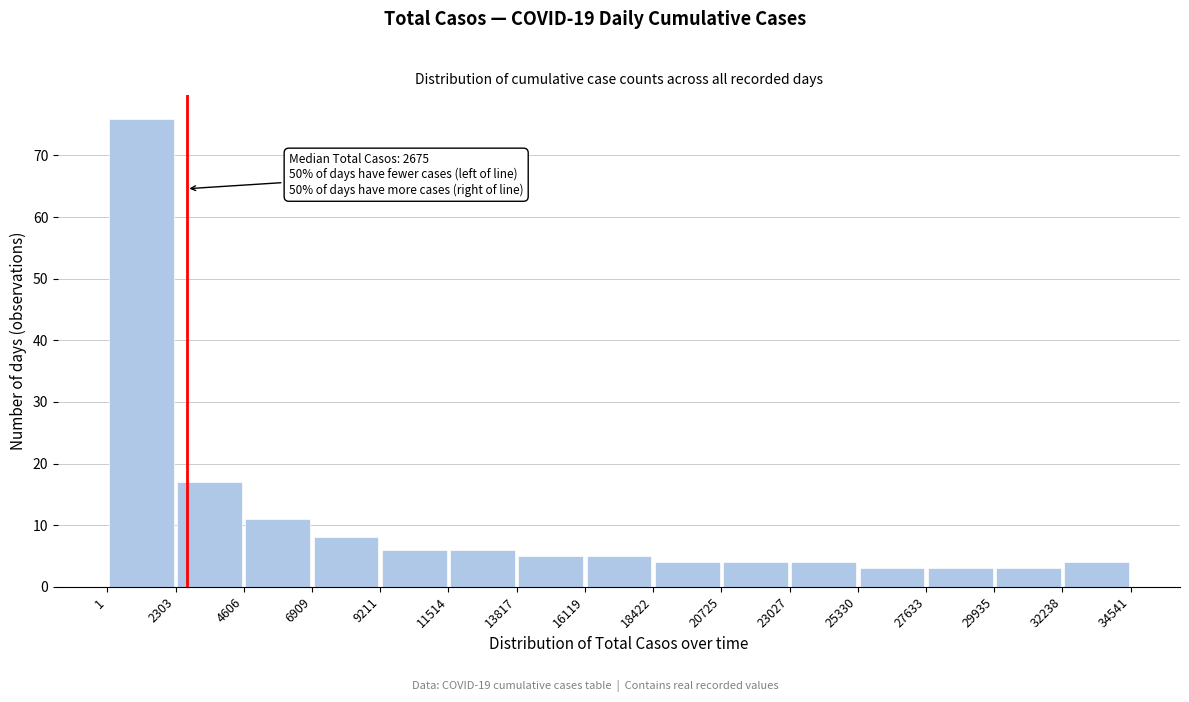

Over which range of the x-axis is the bar tallest?

1 to 2303